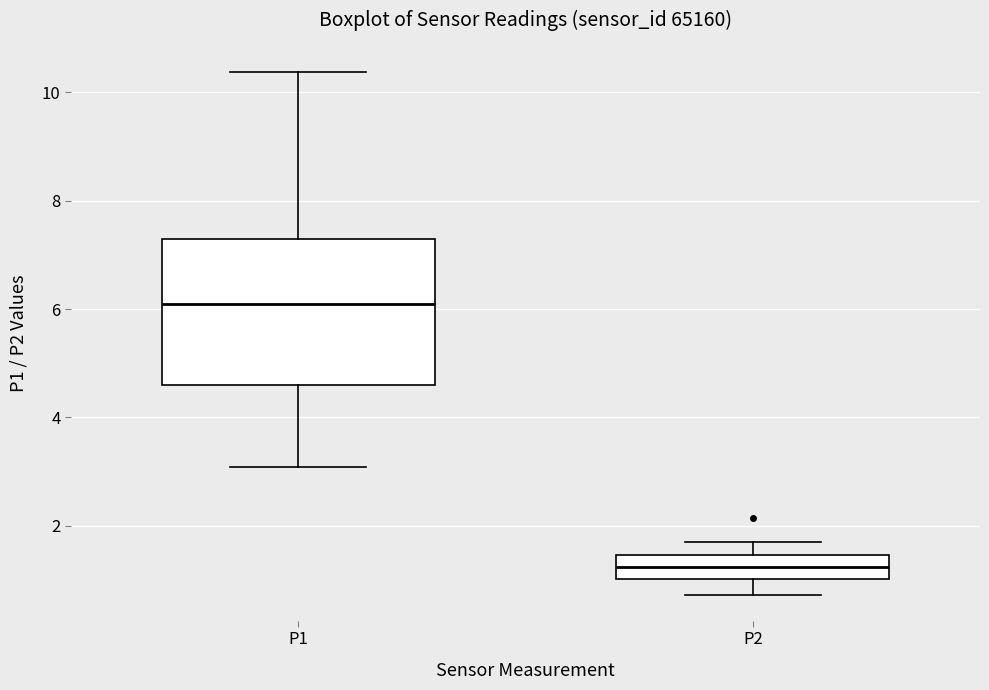

Reading left to right, read every box against the y-axis: the position of its median line, the range the box covers, and the ends of its whiskers. The values are not printed on the chart, so give them approximately, as read against the axis.

P1: median 6.2, box 4.6 to 7.4, whiskers 3.0 to 10.4
P2: median 1.2, box 1.0 to 1.4, whiskers 0.8 to 1.8